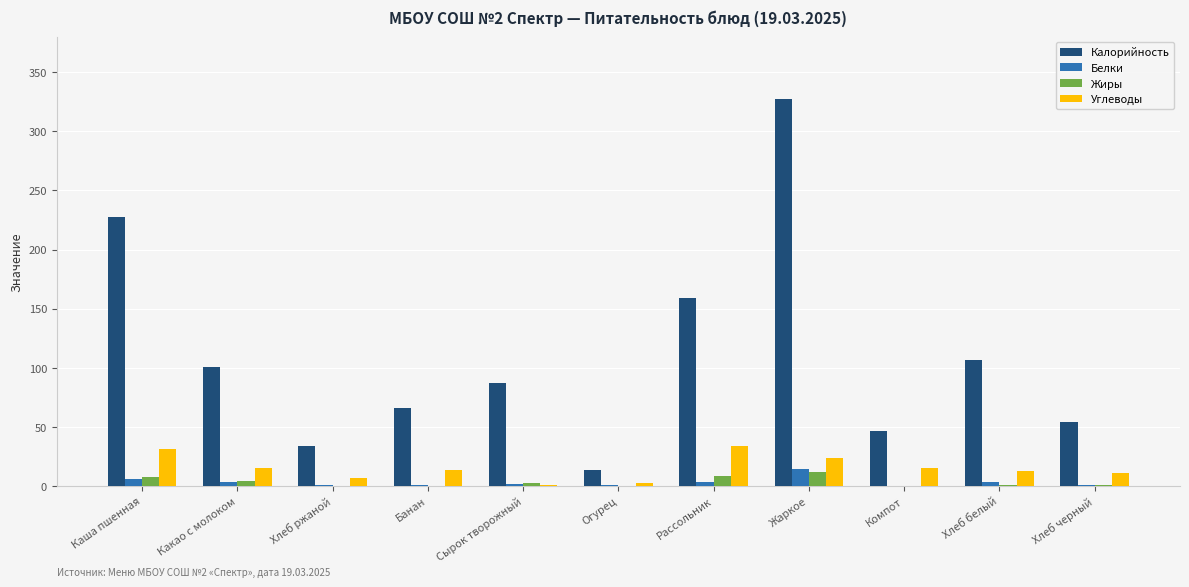

Are the bars horizontal?

No